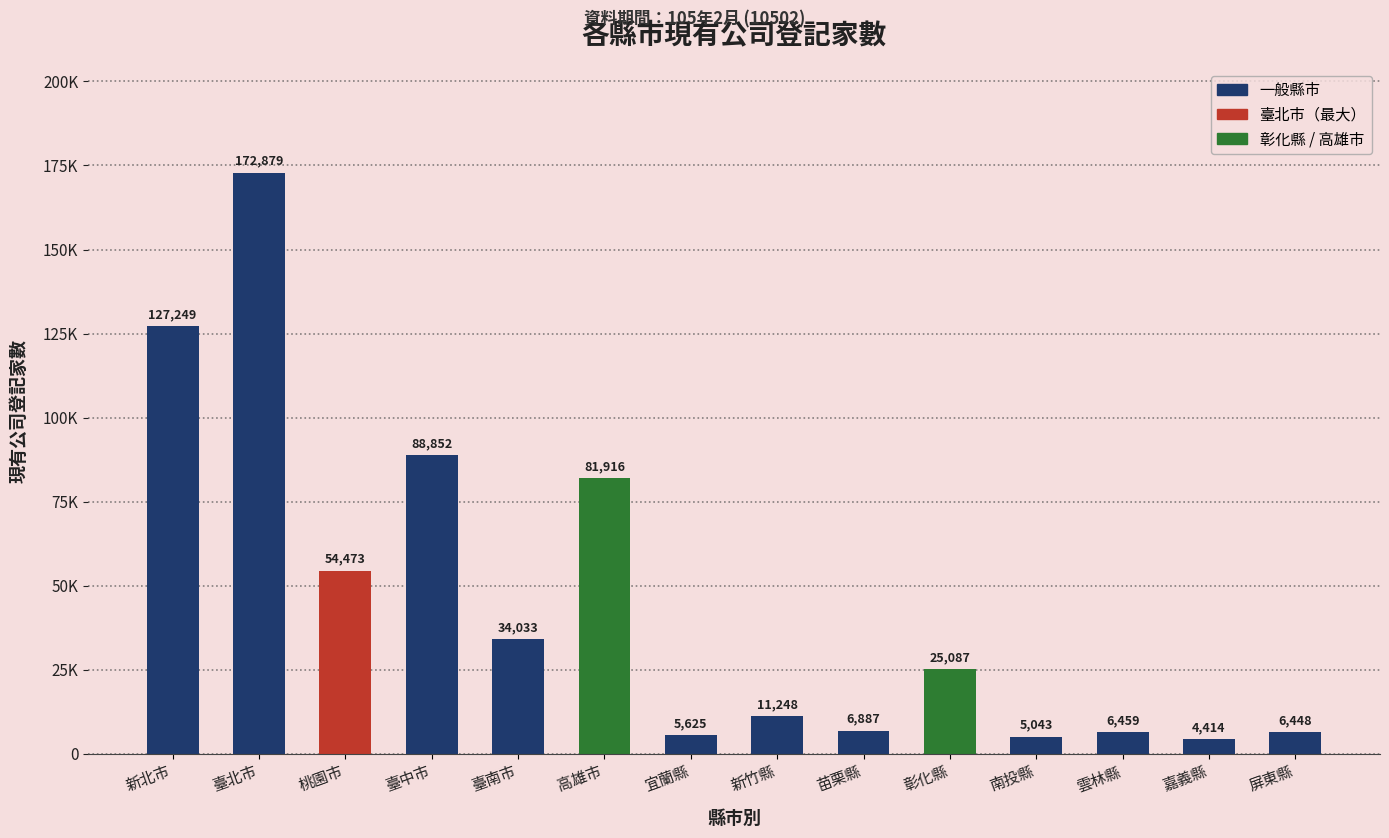

Does the chart contain any negative values?

No